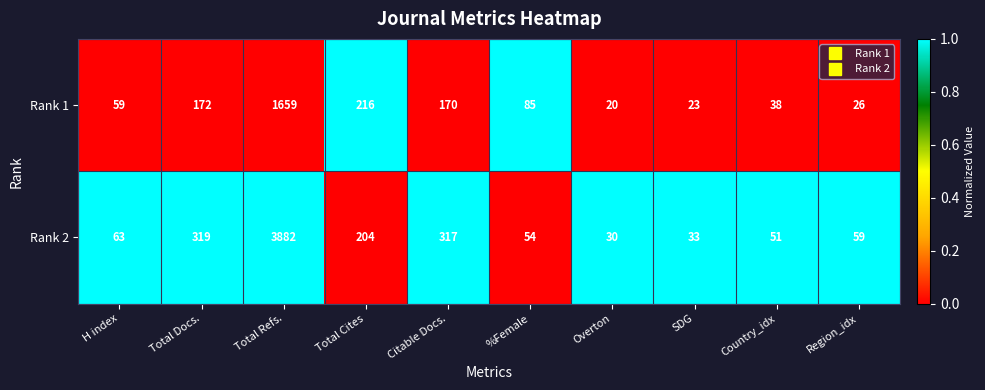

At which category is the sum across all series the highest?

Total Refs.